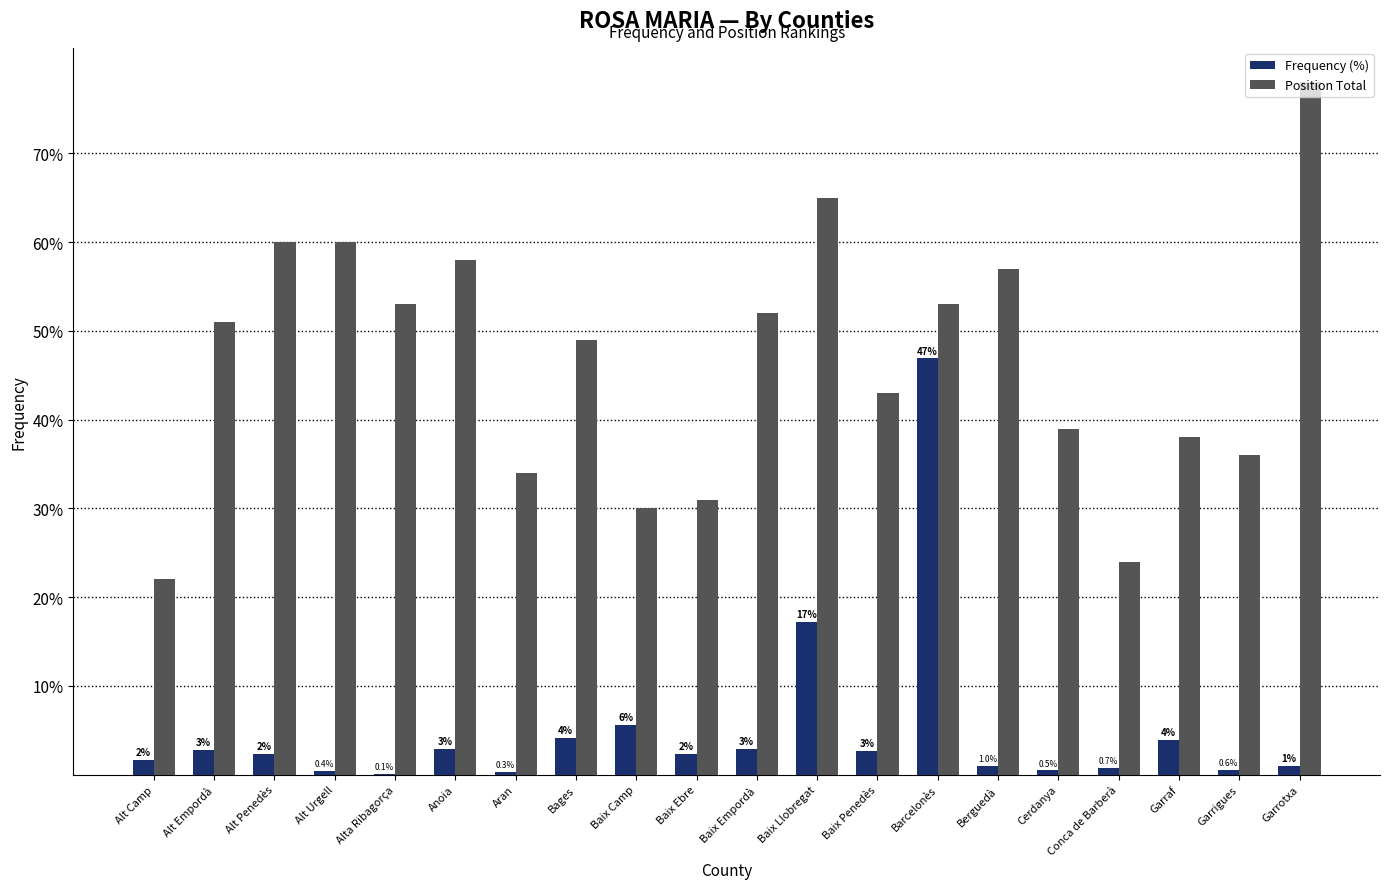

What are all the series names shown in the legend?

Frequency (%), Position Total